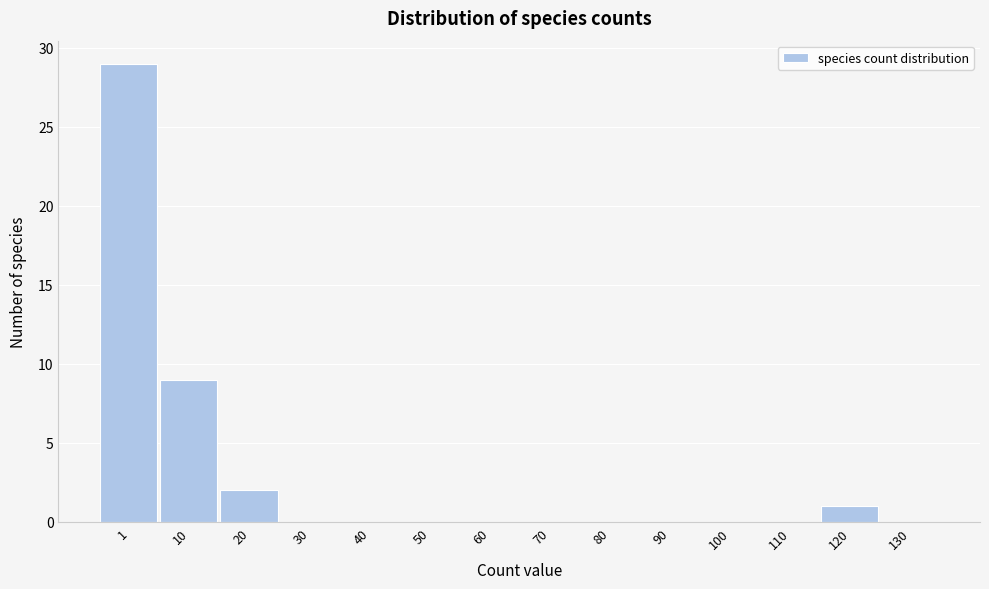

Reading left to right, transcribe all the data shown in this chart.

1=29	10=9	20=2	30=0	40=0	50=0	60=0	70=0	80=0	90=0	100=0	110=0	120=1	130=0